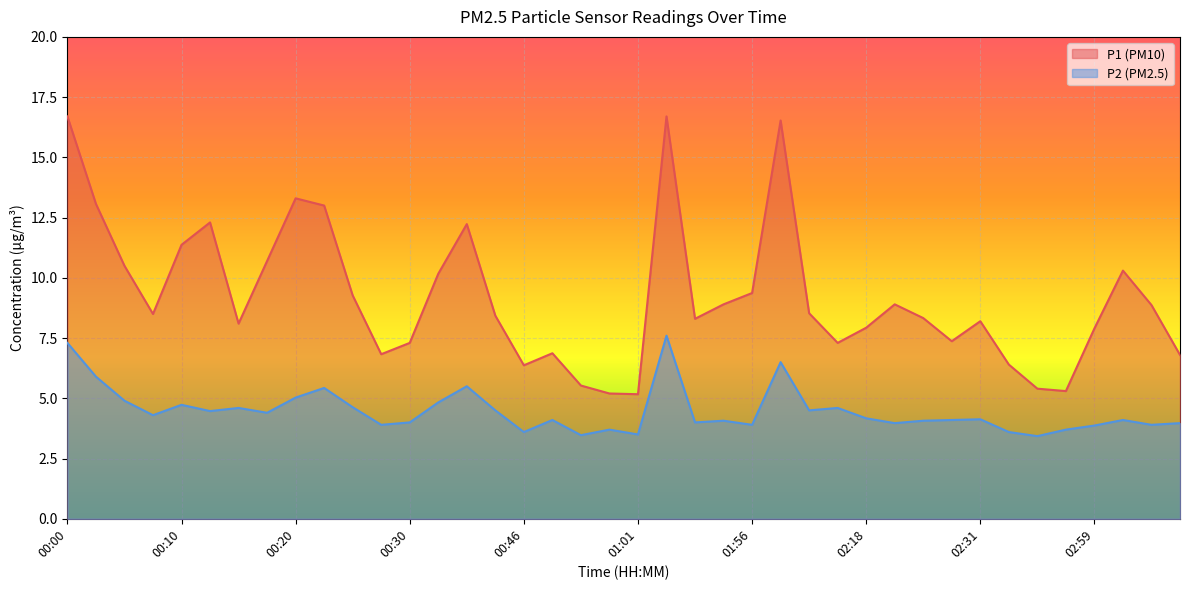

Which category has the lowest value in the P1 series?

01:01